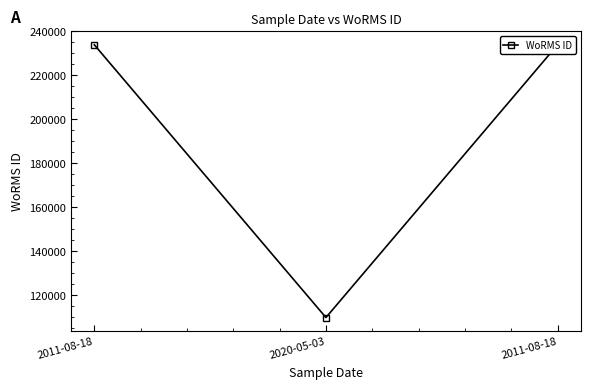

Rank the categories by value from lowest to highest.

2020-05-03, 2011-08-18, 2011-08-18